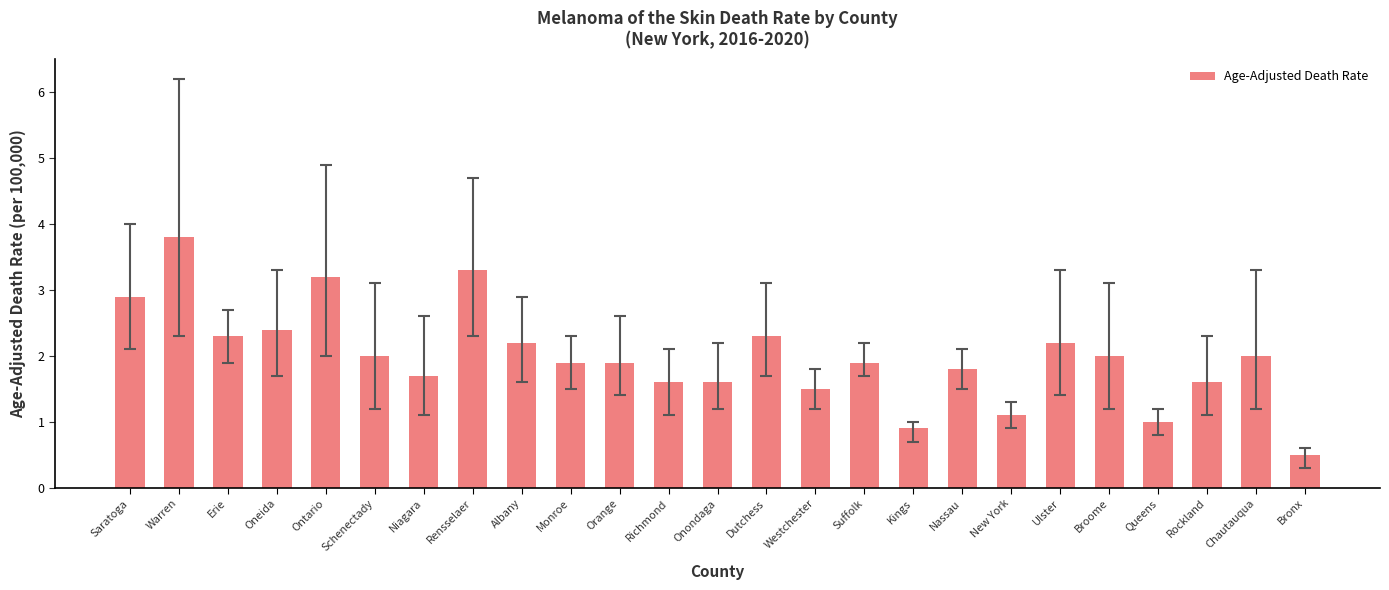

Between New York and Broome, which is larger?

Broome